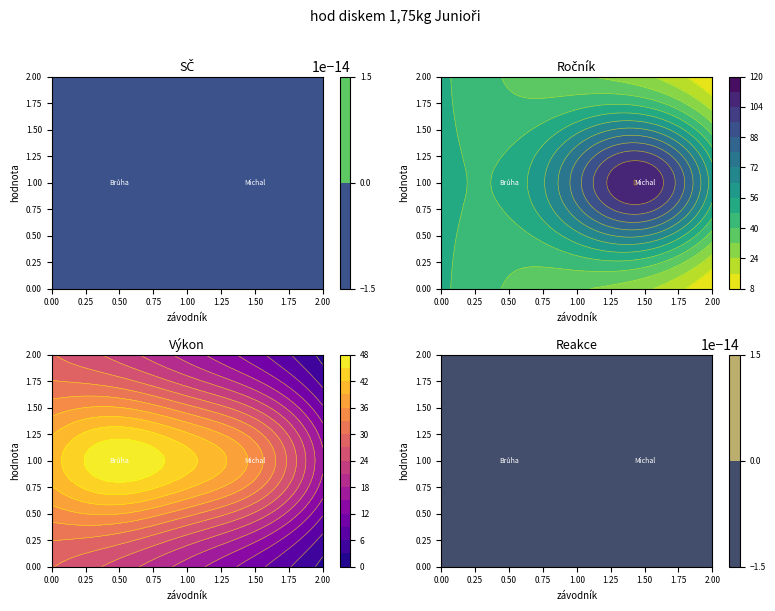

How many positive values does the Michal Vojtěch series have?

2